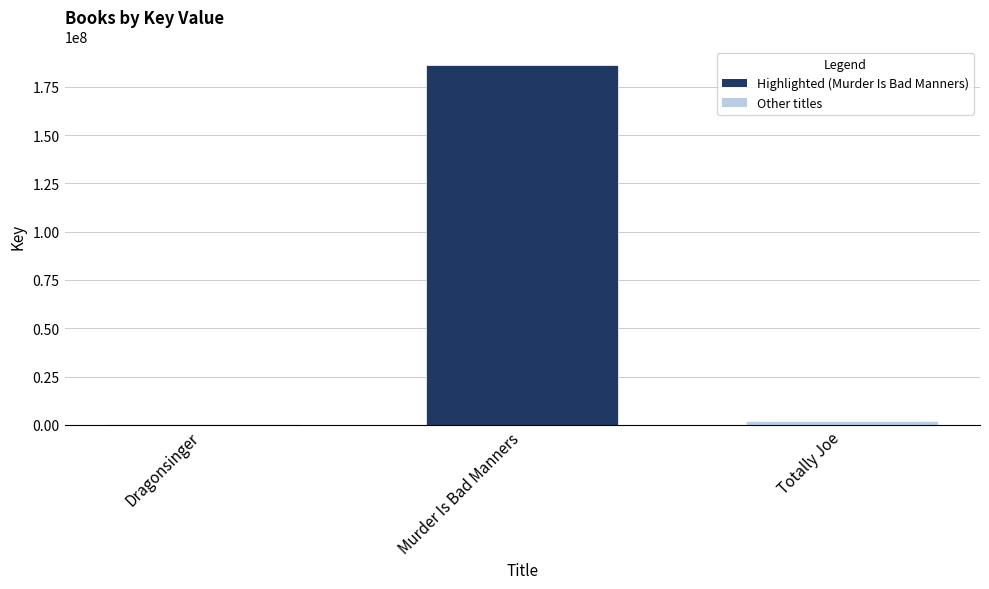

Approximately how many times larger is the value at Murder Is Bad Manners compared to Dragonsinger?

564.5